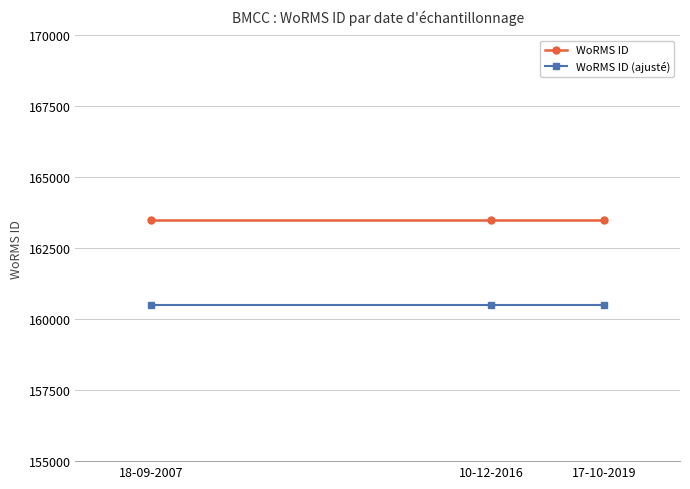

The WoRMS ID (ajusté) series shows 160489 at 10-12-2016. True or false?

True